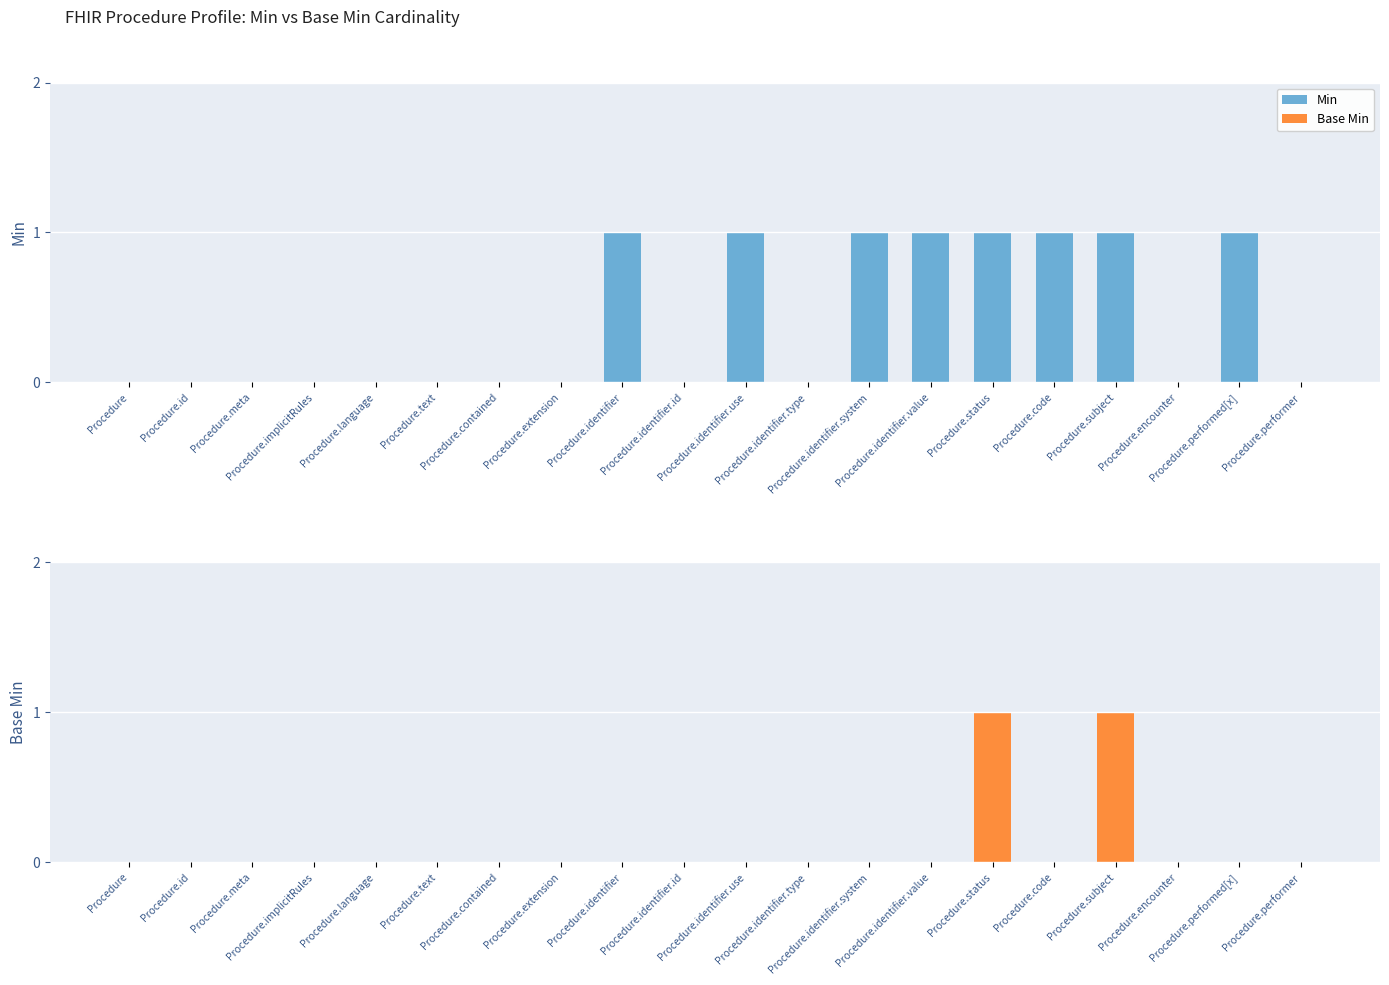

What is the label of the 12th bar from the left?

Procedure.identifier.type